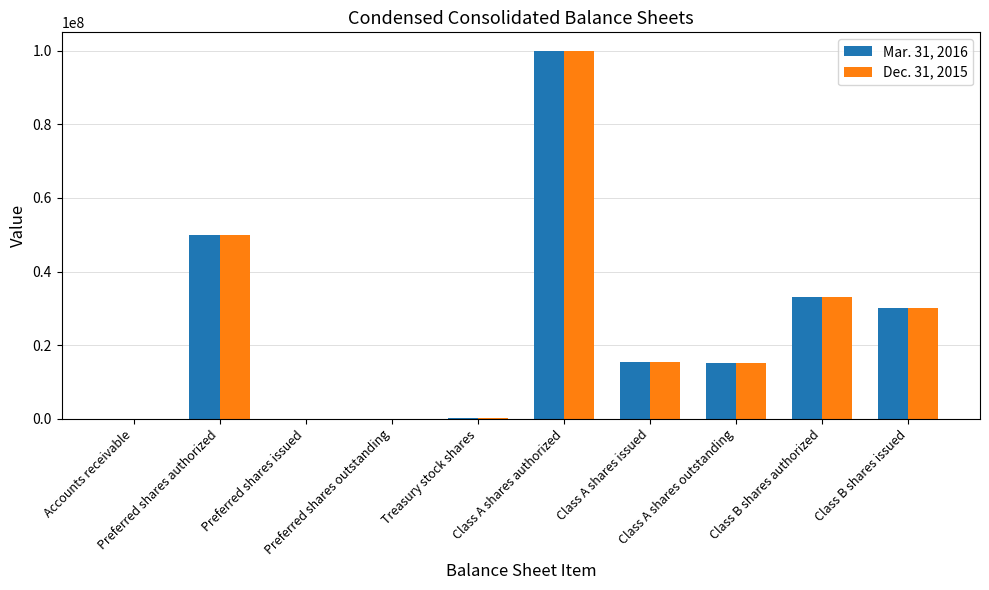

Which series has the largest total across all categories?

Mar. 31, 2016